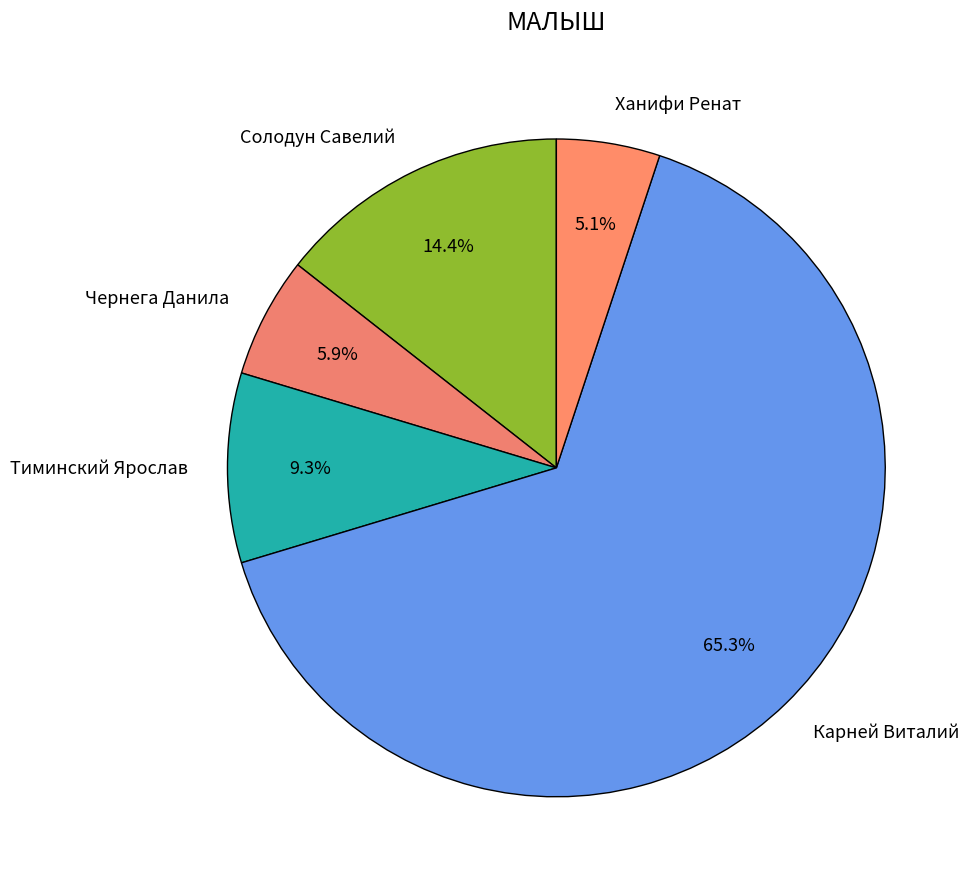

The Ханифи Ренат slice represents 1% of the pie. True or false?

False